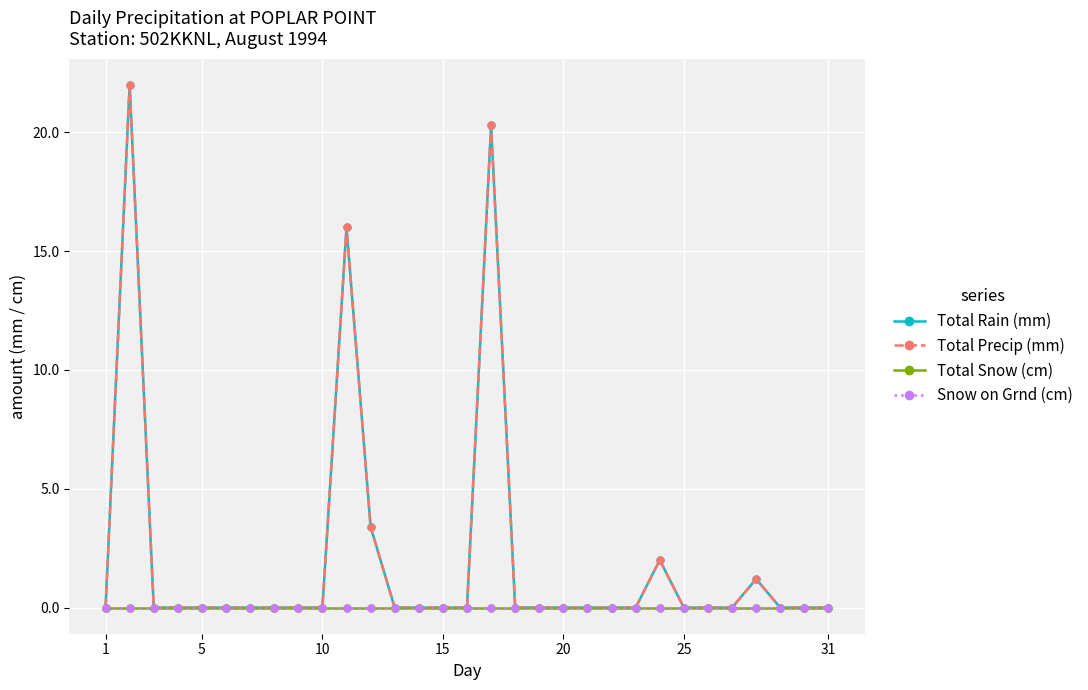

Does the chart have visible grid lines?

Yes